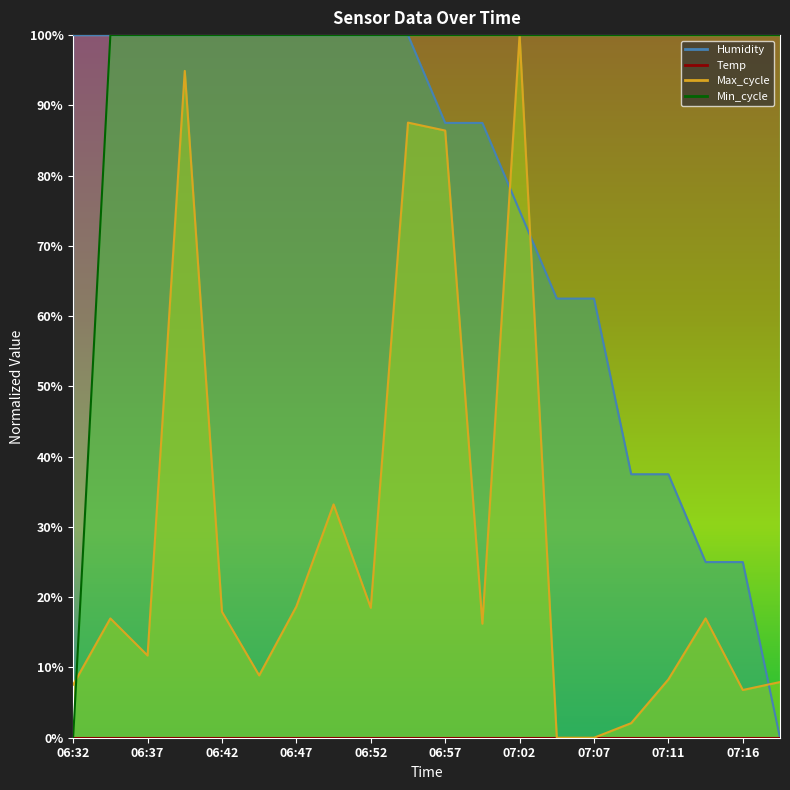

List the series in order of their overall mean, lowest first.

Max_cycle, Humidity, Min_cycle